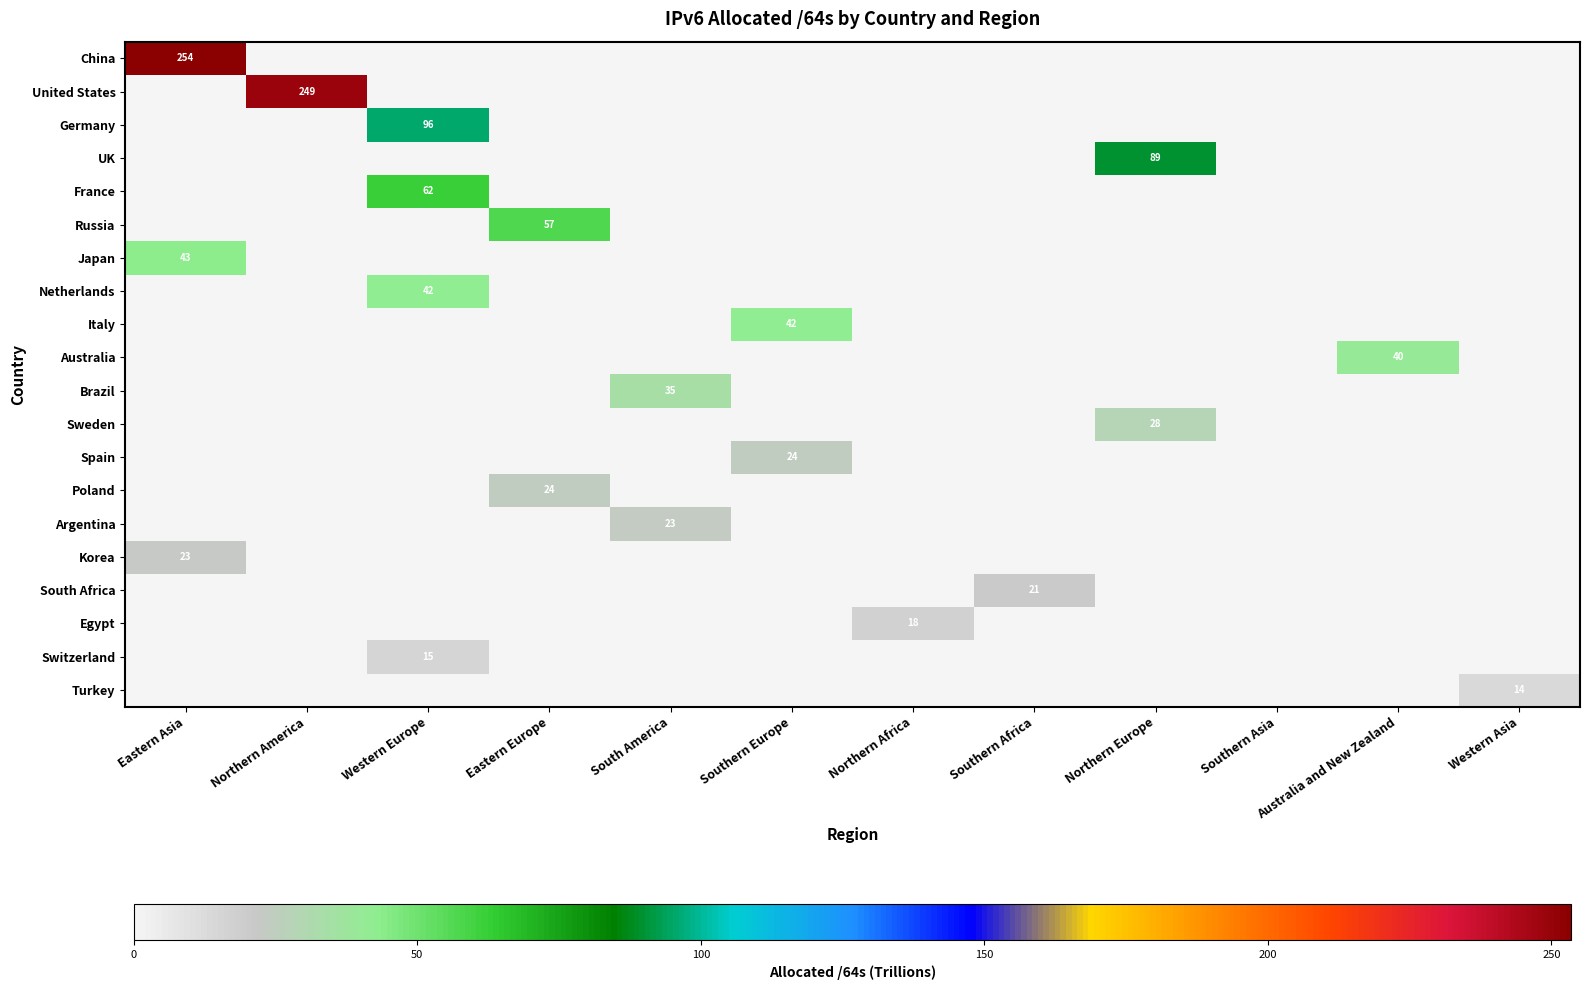

At how many categories does at least one series exceed 238?

2